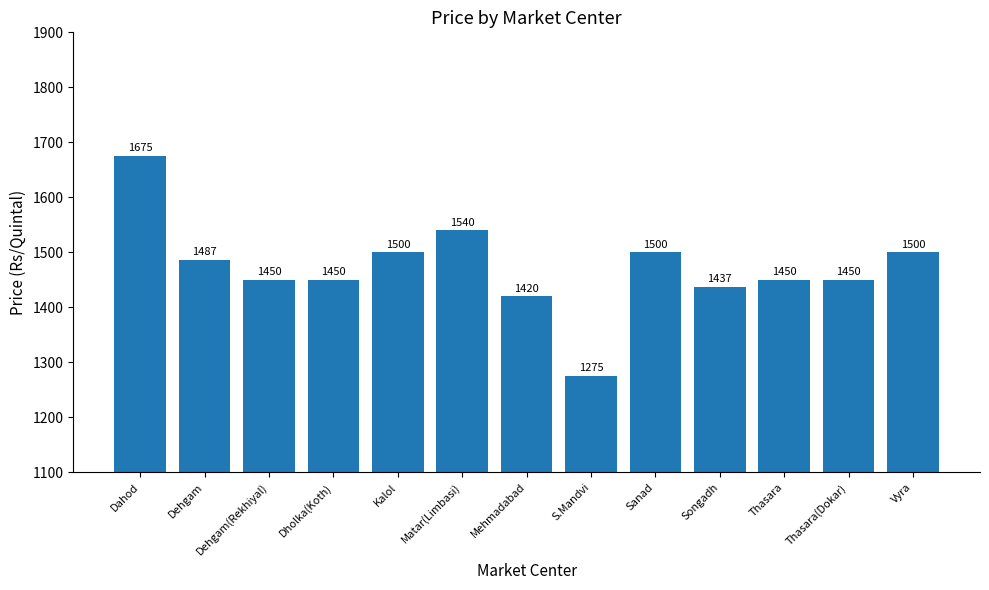

At which label does the data first exceed 1450?

Dahod